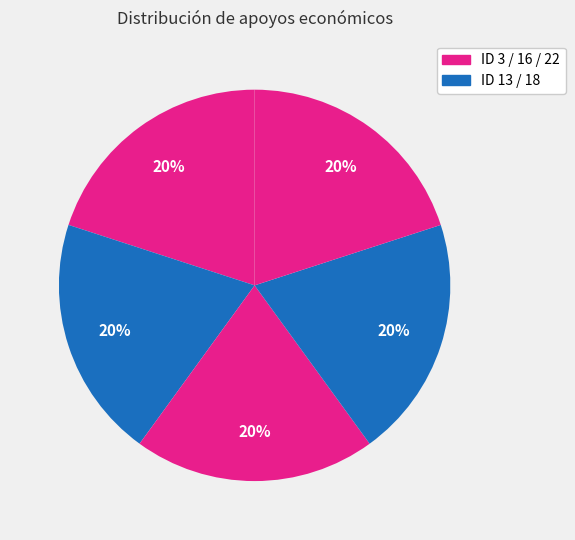

Rank the categories by value from lowest to highest.

ID 3, ID 13, ID 16, ID 18, ID 22